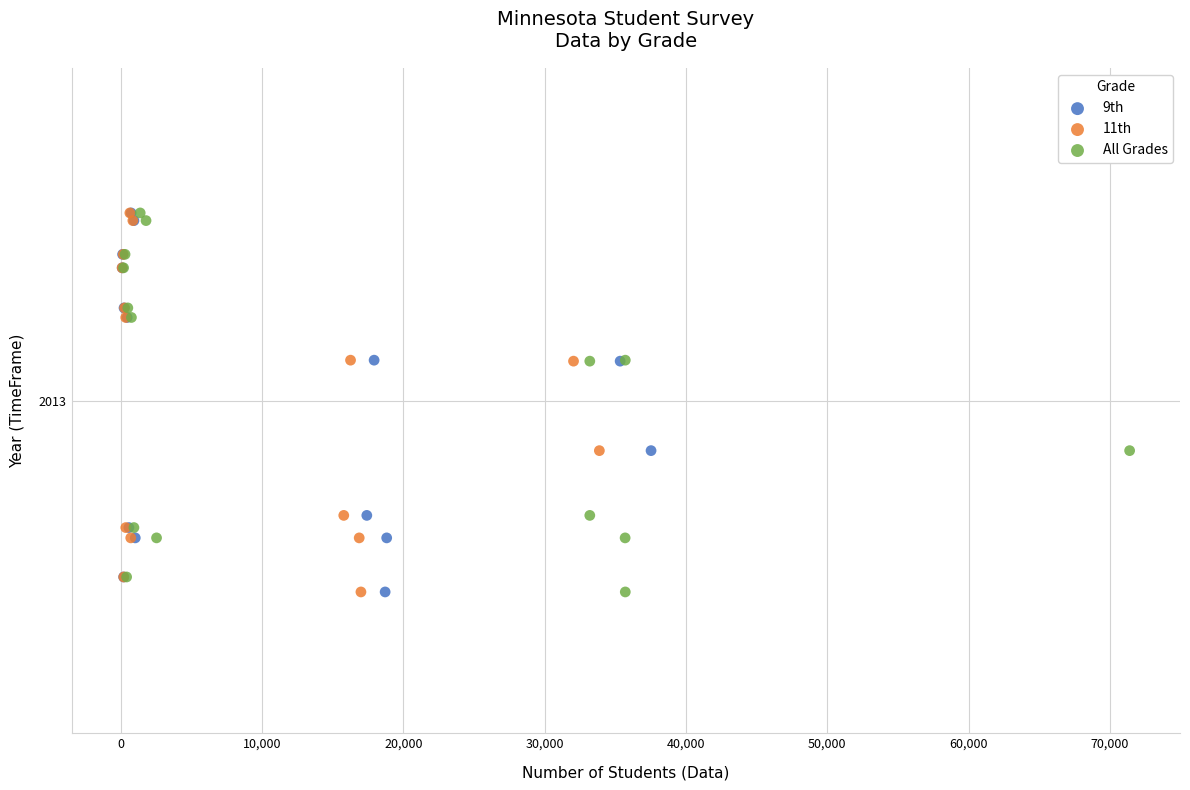

What are all the series names shown in the legend?

9th, 11th, All Grades